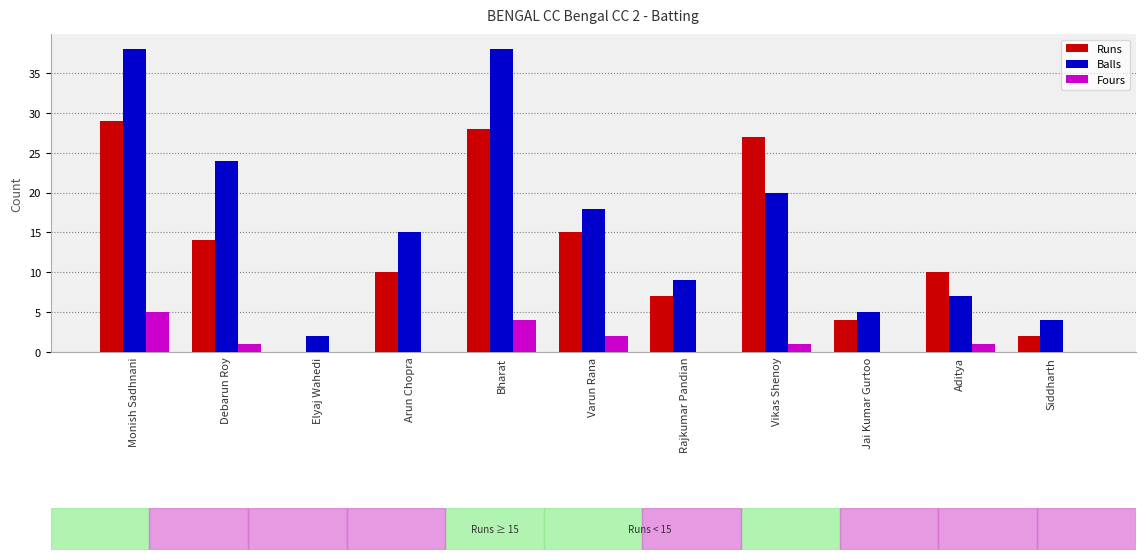

Are the bars horizontal?

No